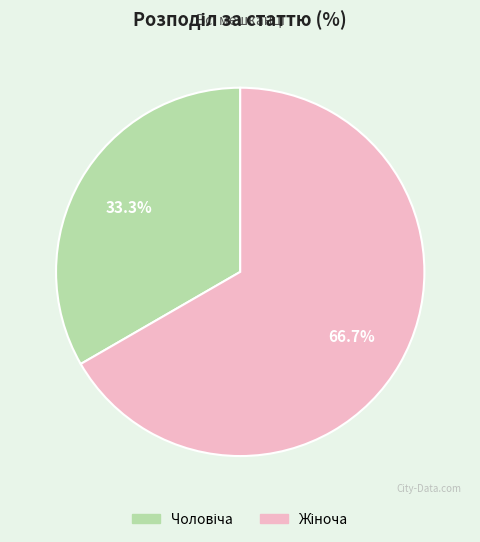

Is there any slice that represents more than half of the pie?

Yes